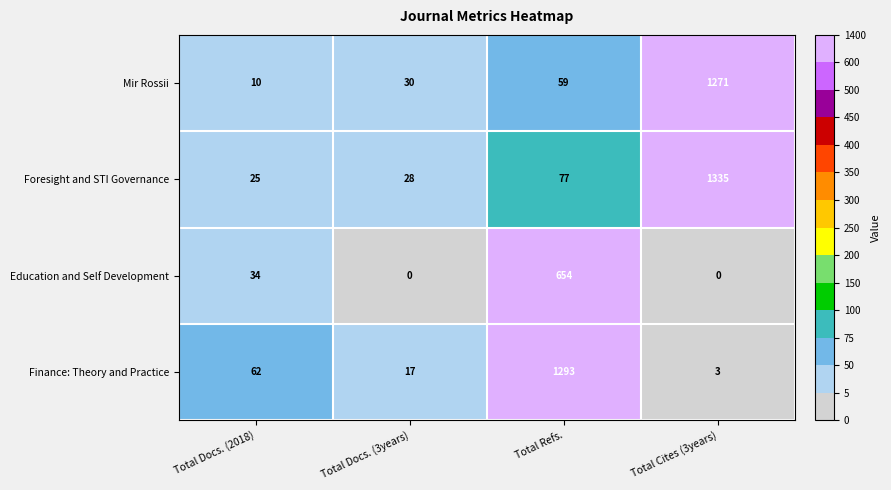

Count the number of categories in the chart.

4